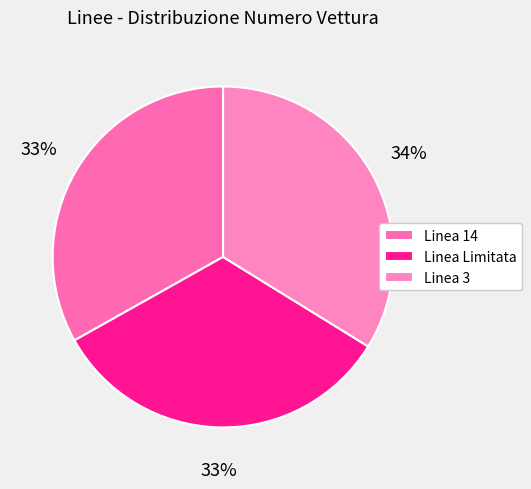

Count the number of slices in the pie.

3